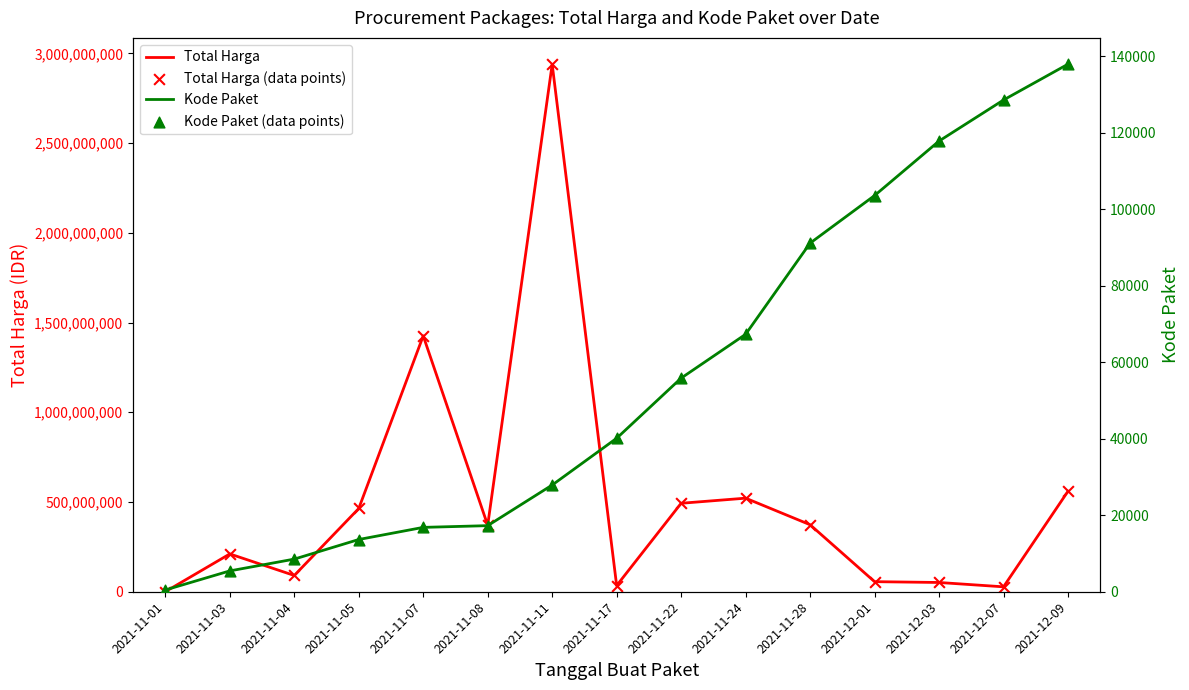

At which category is the sum across all series the highest?

2021-11-11